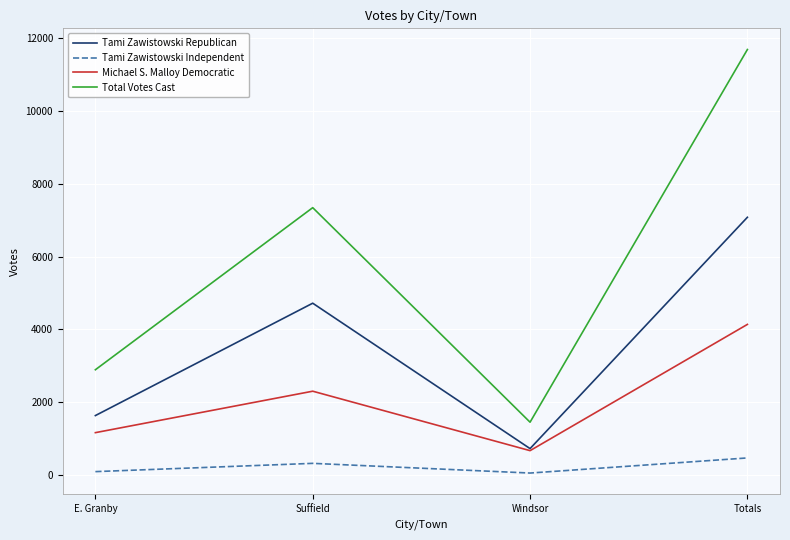

At how many categories does at least one series exceed 8036?

1